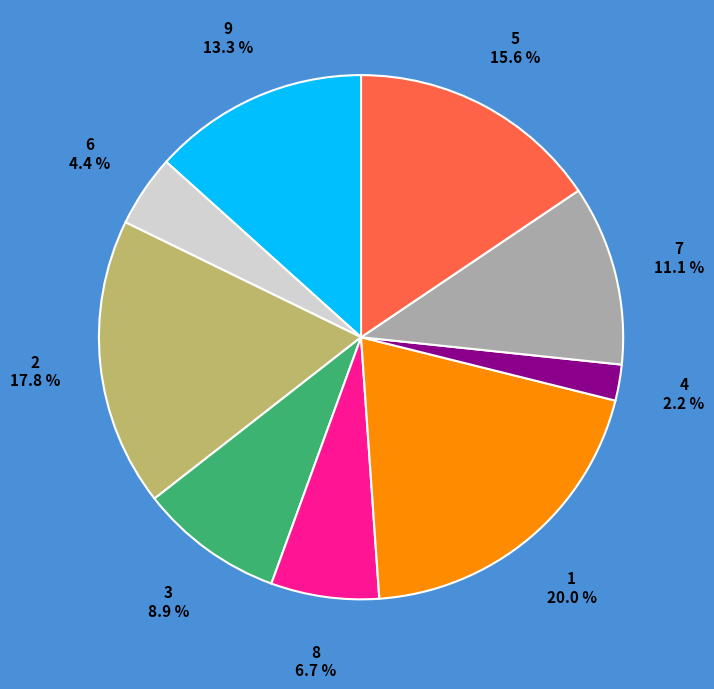

Which category has the smallest portion of the pie?

4